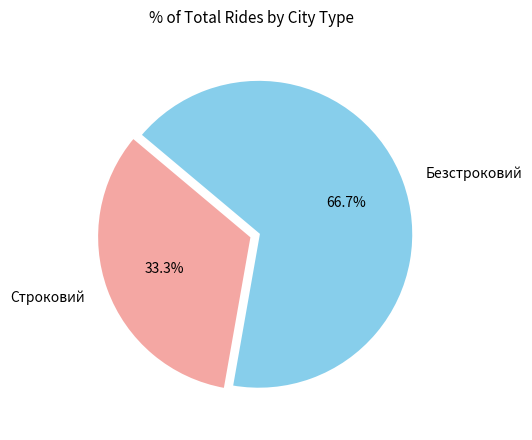

Does any single category account for the majority?

Yes